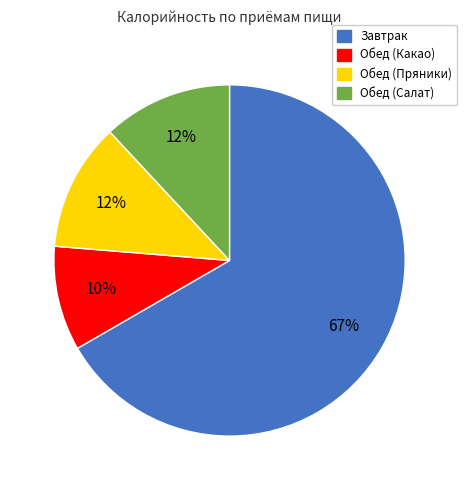

The Завтрак slice represents 80% of the pie. True or false?

False